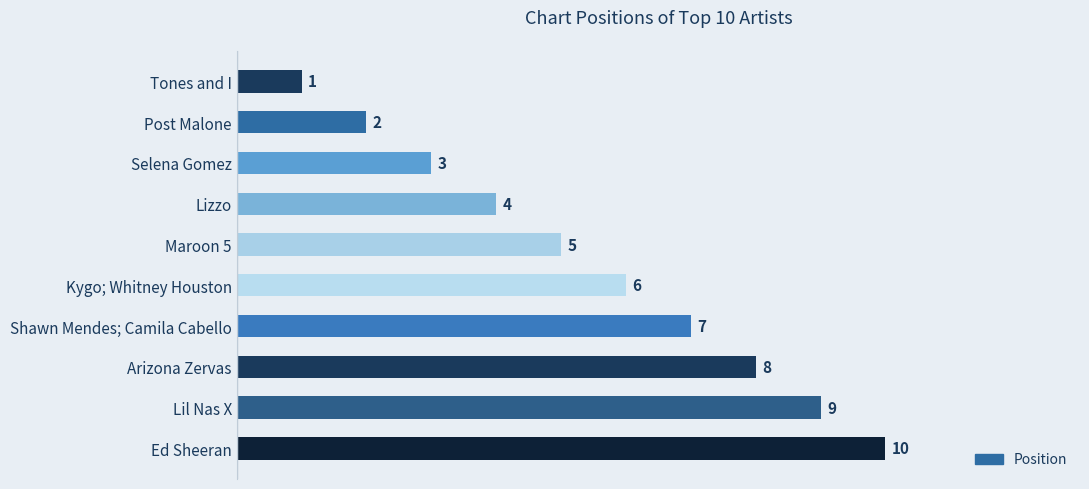

The chart shows a value of 1 at Post Malone. True or false?

False